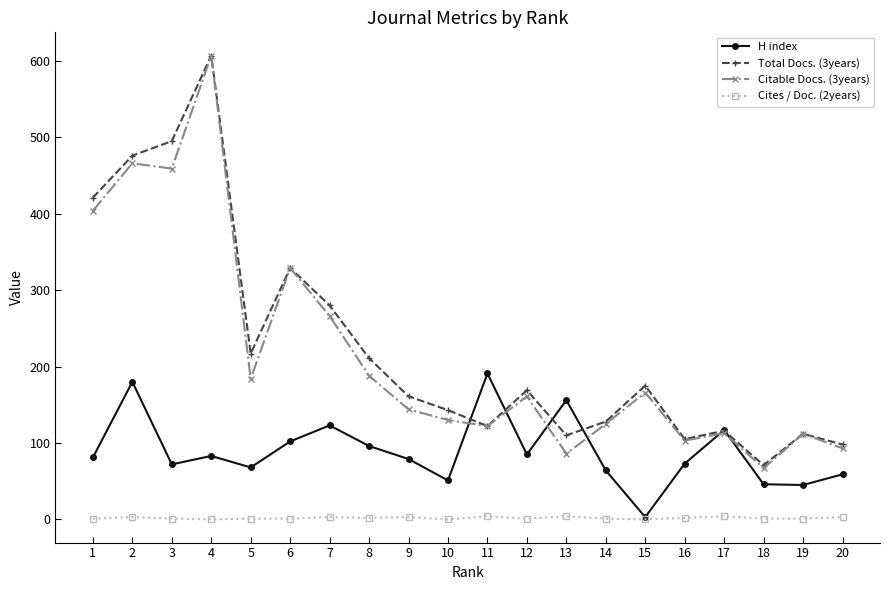

Which series has the widest spread of values?

Citable Docs. (3years)